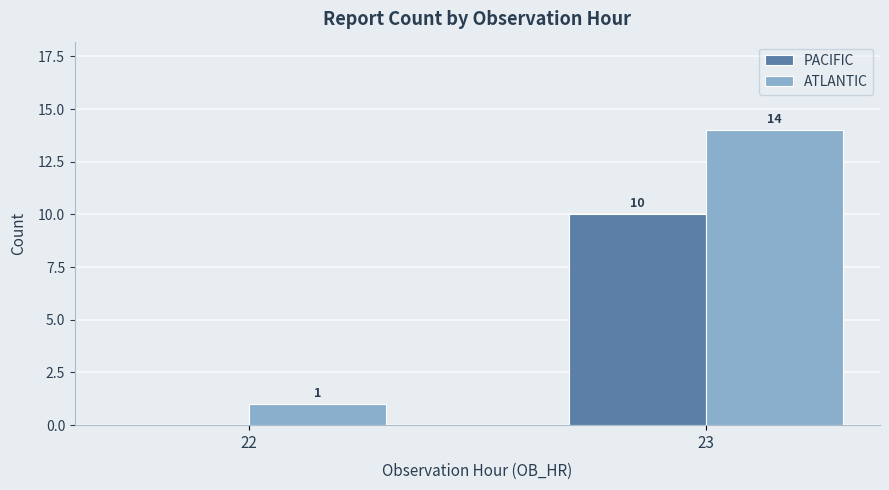

The PACIFIC series shows 5 at 23. True or false?

False